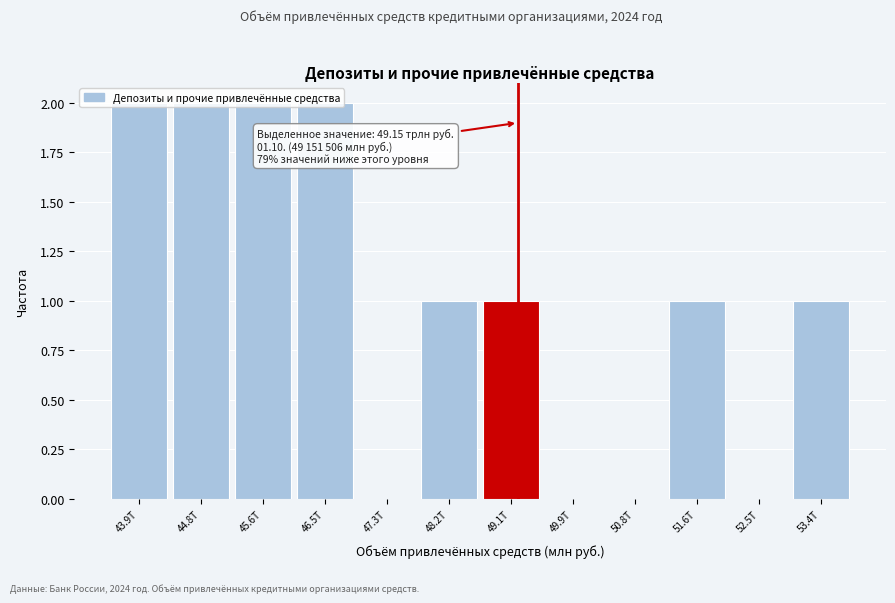

Approximately how many times larger is the value at 51.6T compared to 46.5T?

0.5